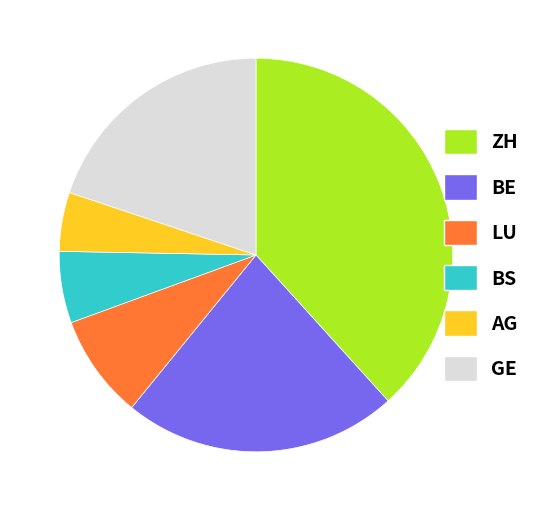

Does LU represent more than half of the total?

No